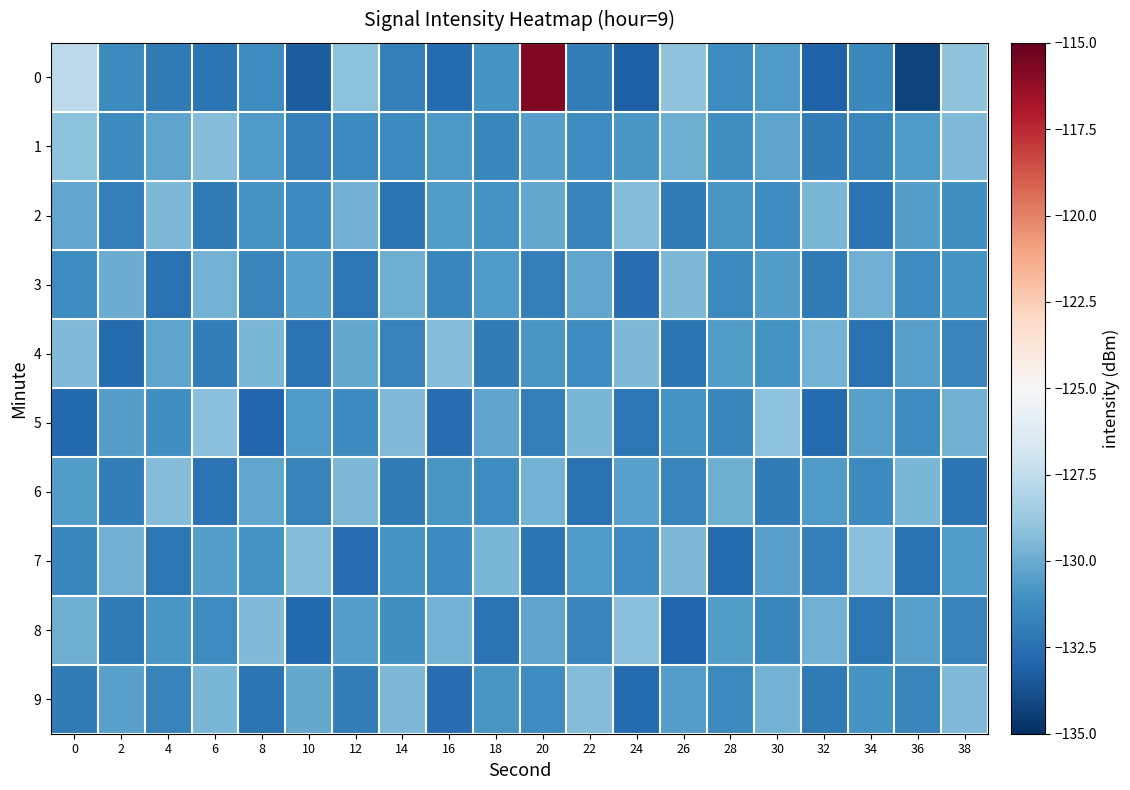

How many distinct data groups are displayed?

10